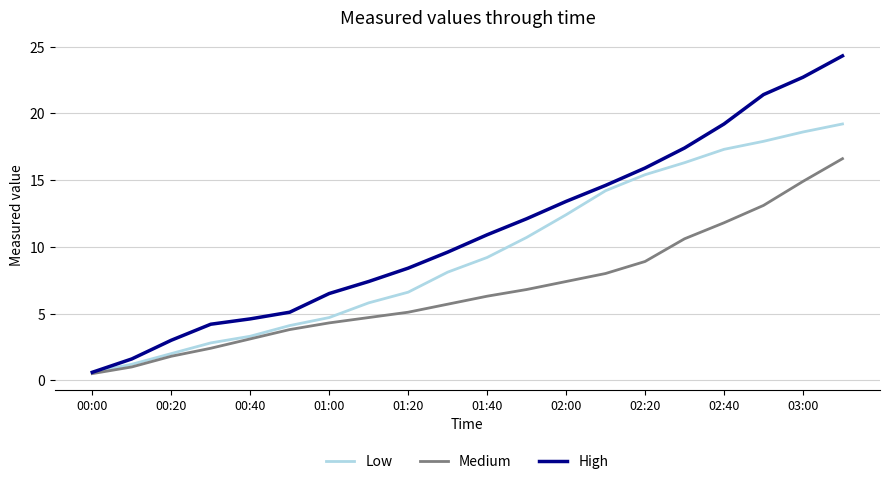

Which series has the largest range (max minus min)?

High